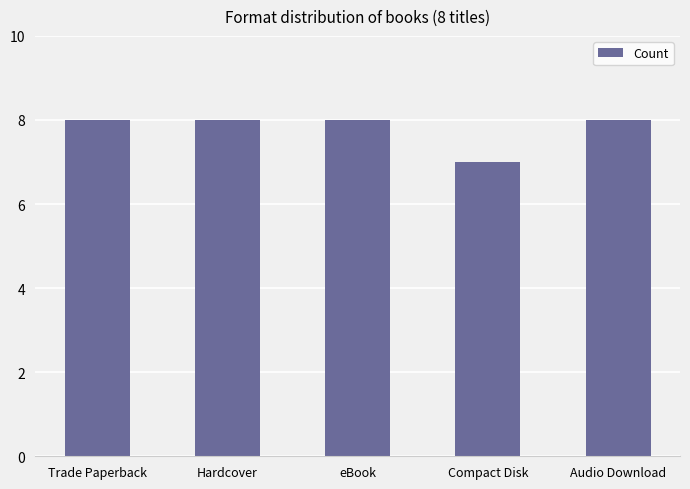

The value at Hardcover is 8. True or false?

True